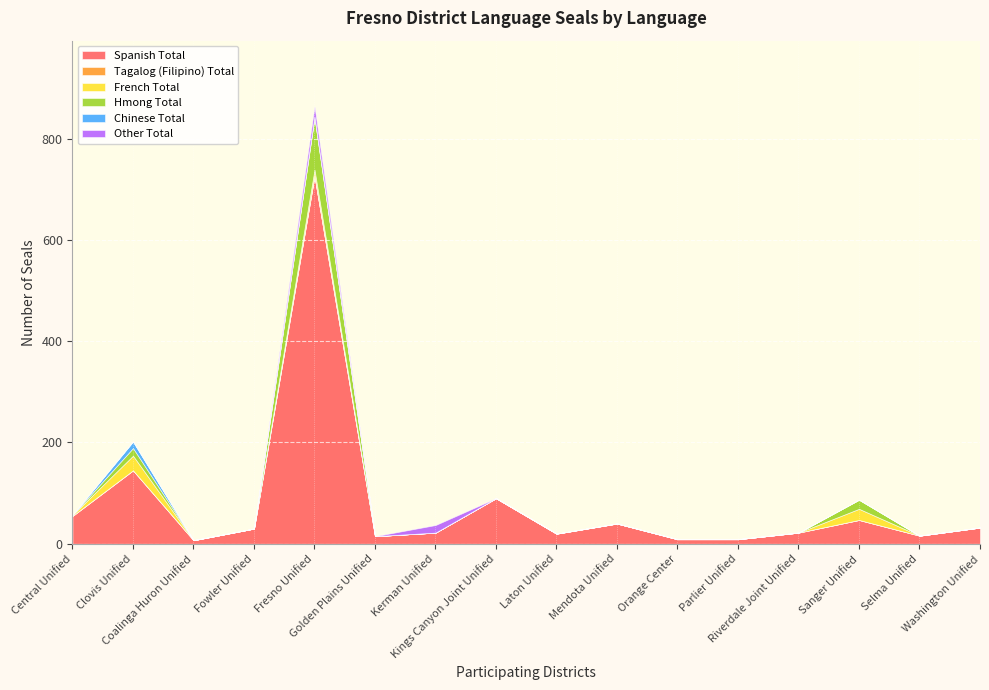

How many lines are shown in the chart?

6